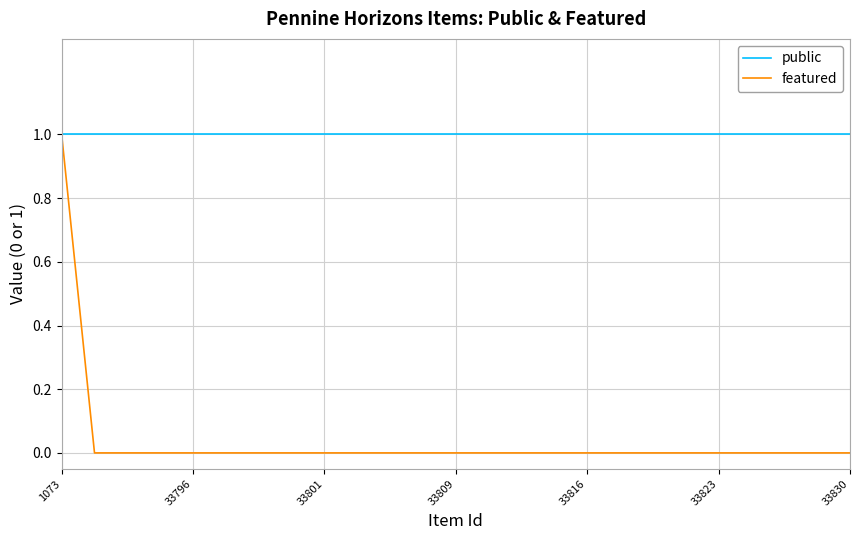

List the series in order of their overall mean, highest first.

public, featured